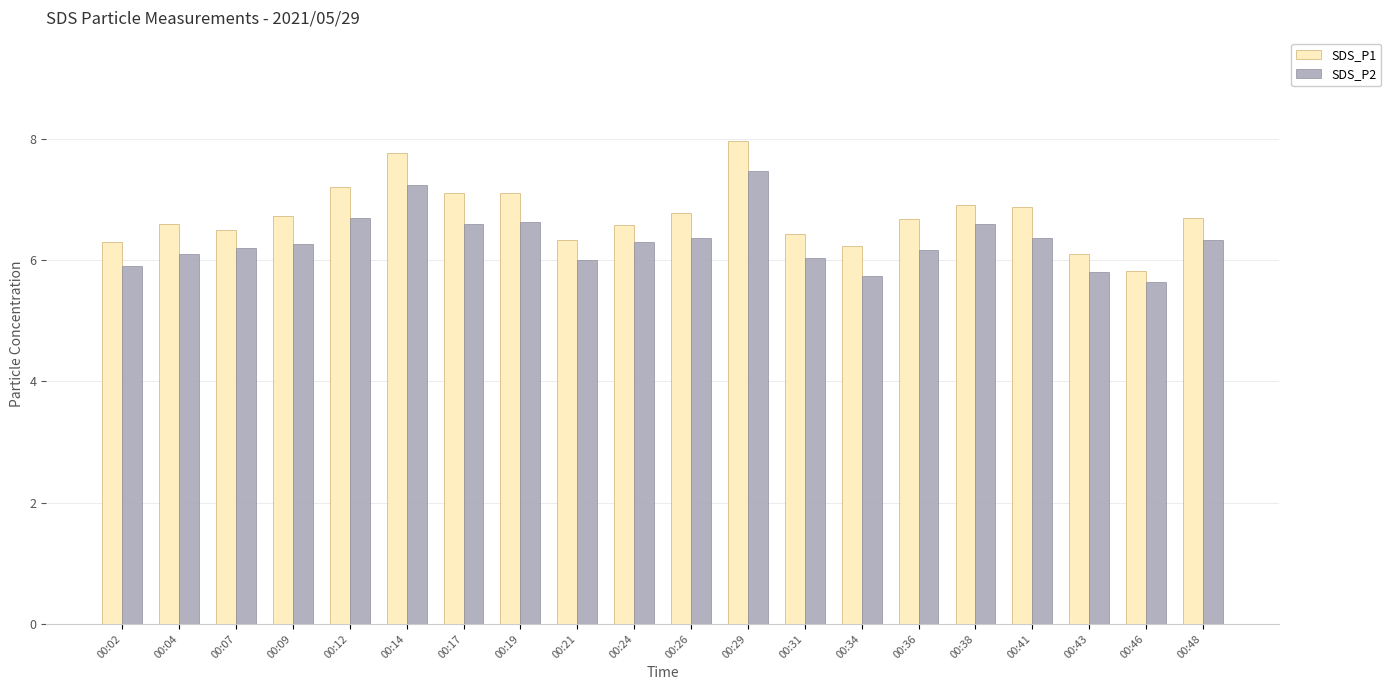

At which label does SDS_P1 first exceed 6?

00:02